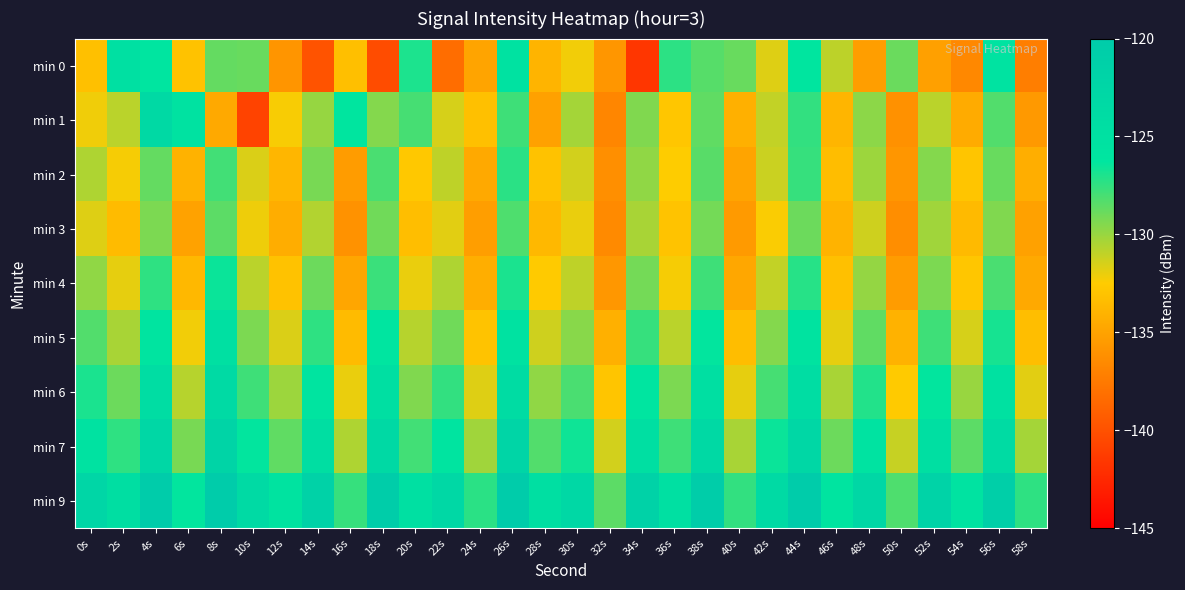

Which has a higher value, 16s or 40s?

40s